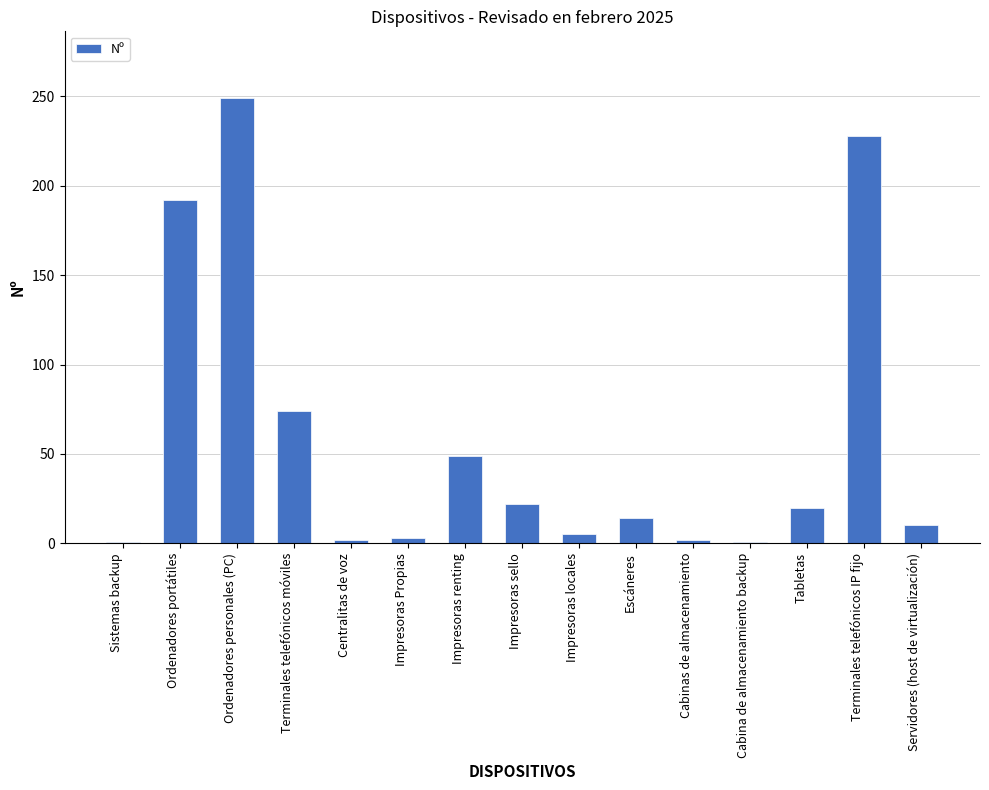

Which has a higher value, Servidores (host de virtualización) or Ordenadores personales (PC)?

Ordenadores personales (PC)